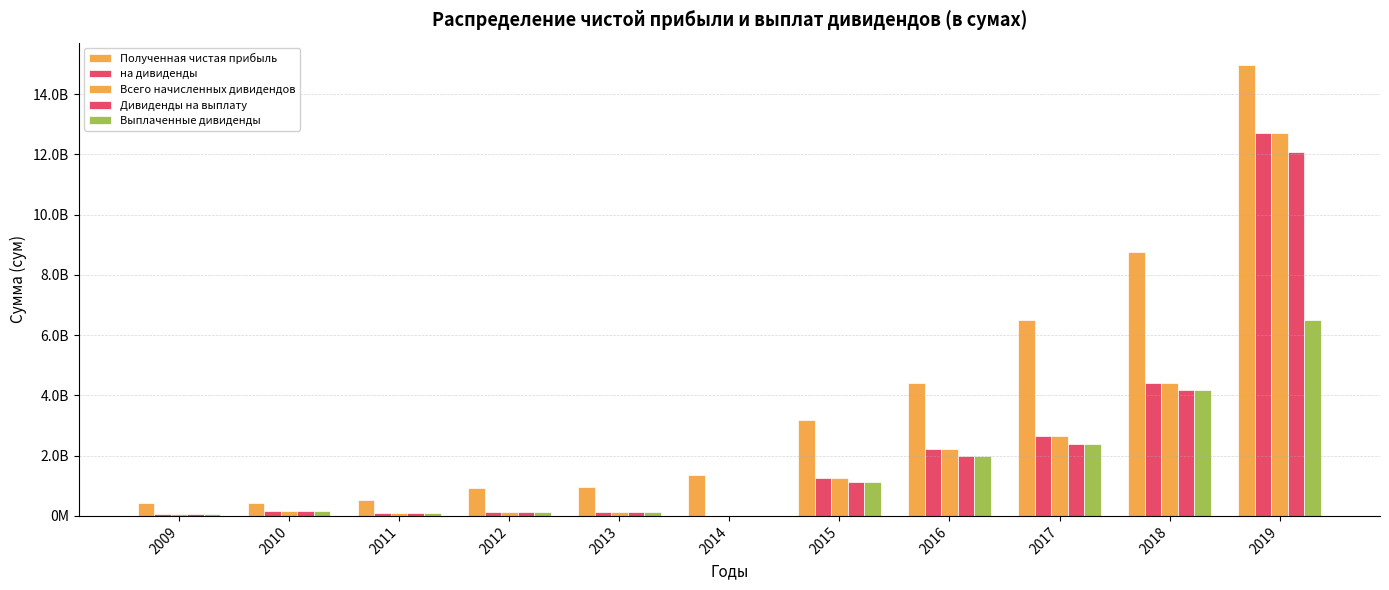

At which label is Полученная чистая прибыль closest to 7695133208?

2018